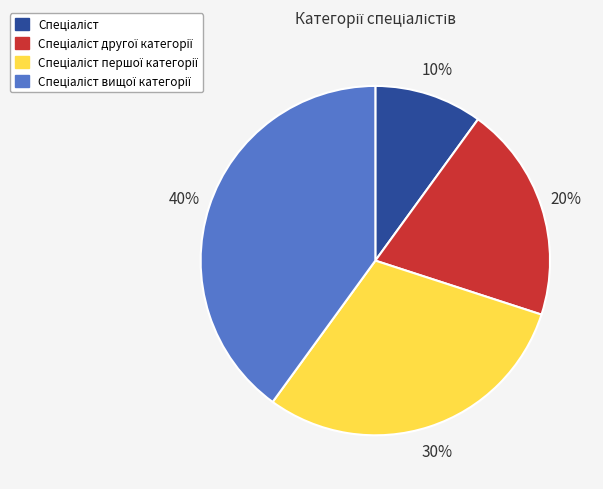

To the nearest percent, what is the average slice percentage?

25%